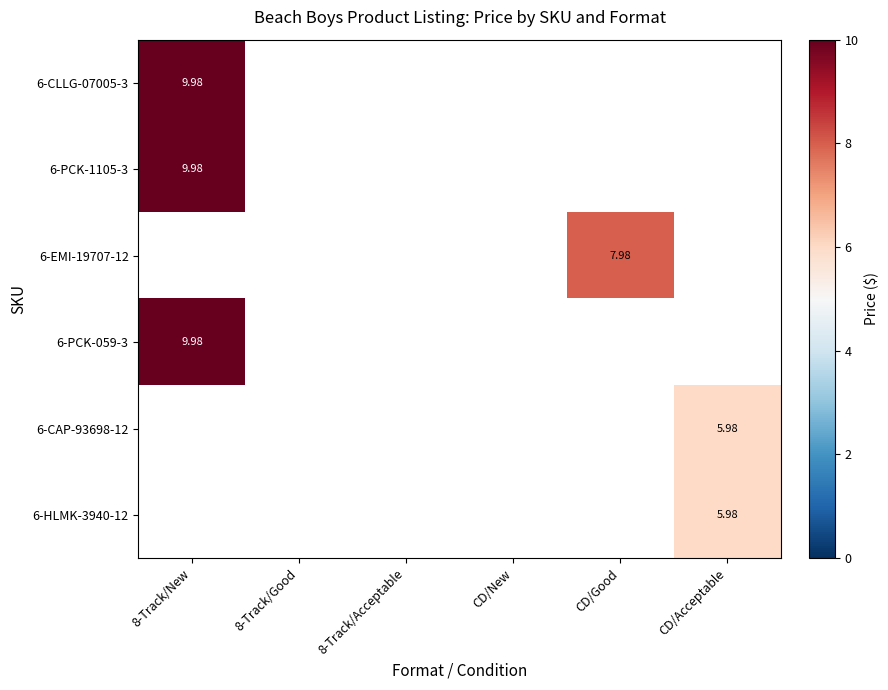

List the labels in order of 6-CLLG-07005-3 value, largest first.

8-Track/New, 8-Track/Good, 8-Track/Acceptable, CD/New, CD/Good, CD/Acceptable